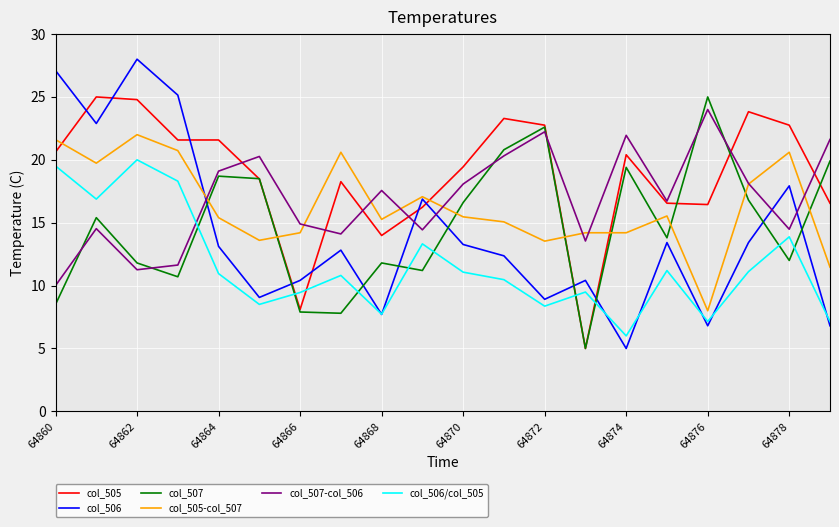

In col_507-col_506, how many points are lower than both neighbors (excluding endpoints)?

6